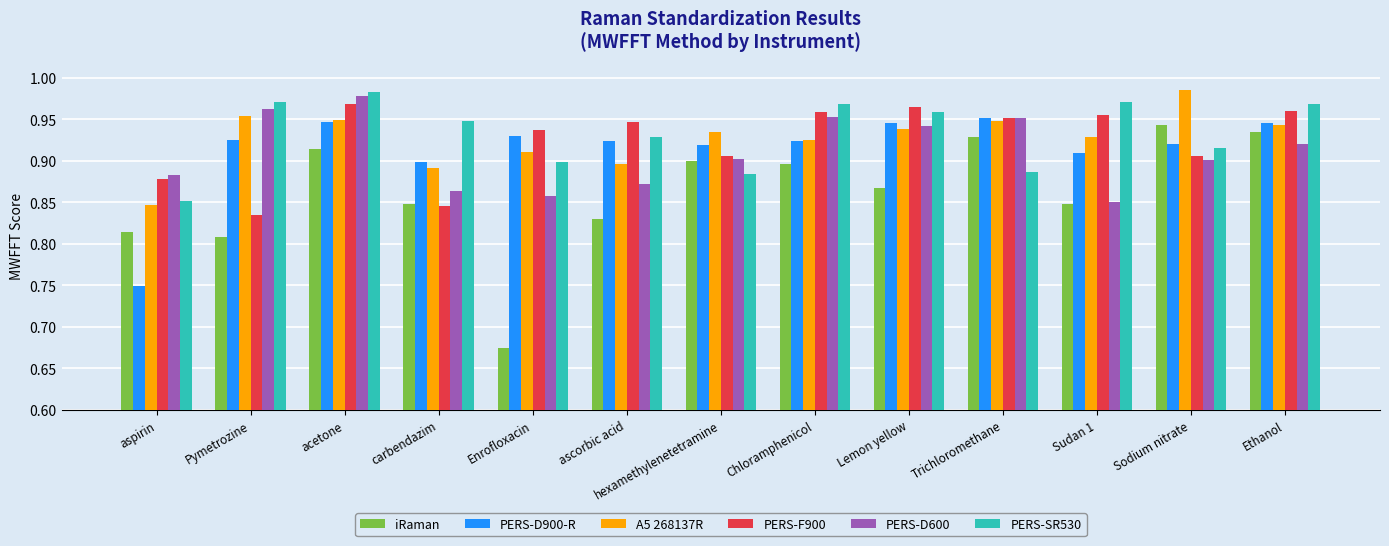

Is the value of iRaman at acetone greater than the value of PERS-D900-R at aspirin?

Yes